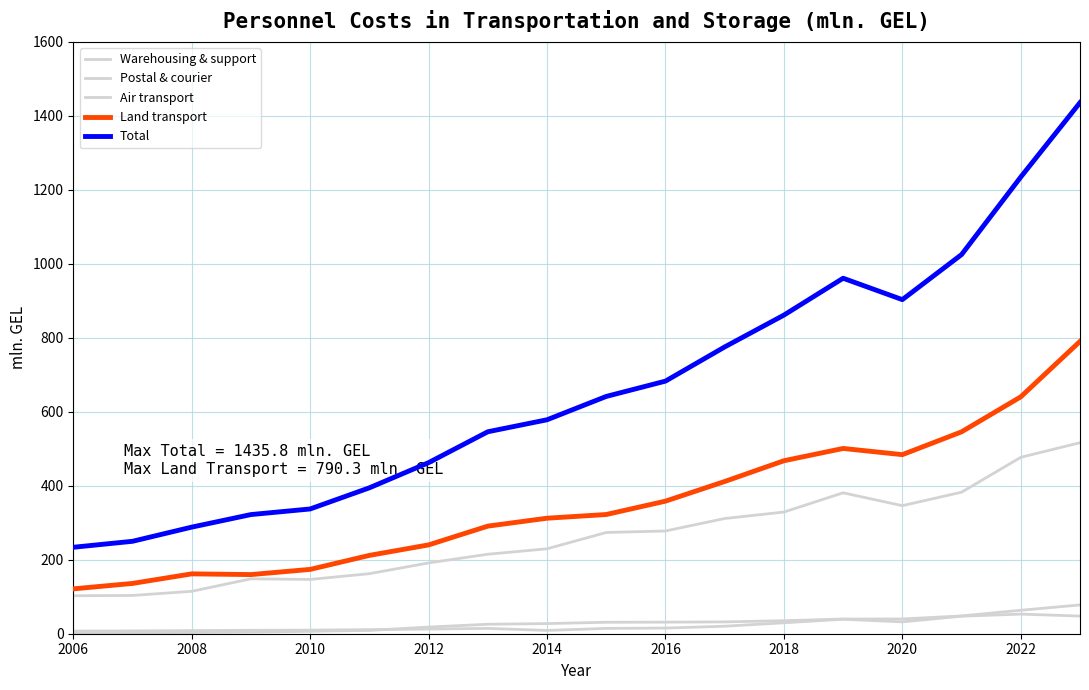

True or false: Land transport and Postal & courier cross at least once.

False